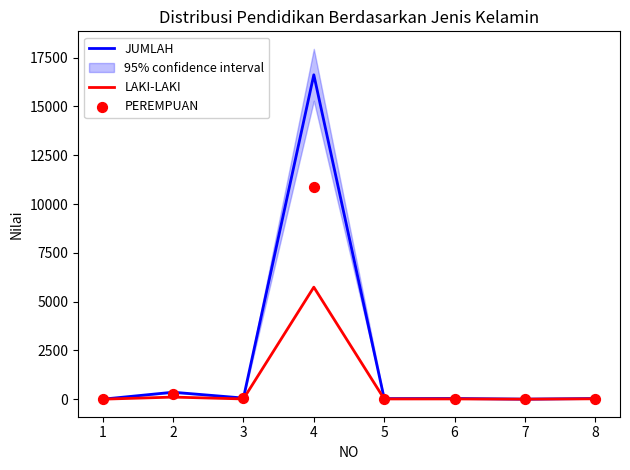

Is the value of LAKI-LAKI at 5 greater than the value of JUMLAH at 2?

No